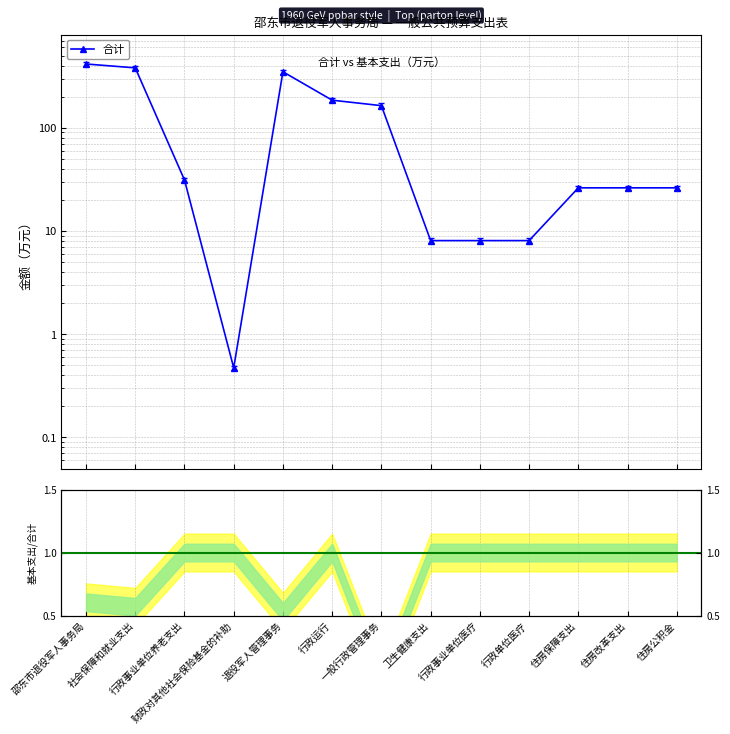

Reading right to left, list all the values displayed in this chart.

住房公积金=26.2	住房改革支出=26.2	住房保障支出=26.2	行政单位医疗=8.1	行政事业单位医疗=8.1	卫生健康支出=8.1	一般行政管理事务=163.8	行政运行=185.0	退役军人管理事务=348.8	财政对其他社会保险基金的补助=0.5	行政事业单位养老支出=31.2	社会保障和就业支出=380.5	邵东市退役军人事务局=414.8